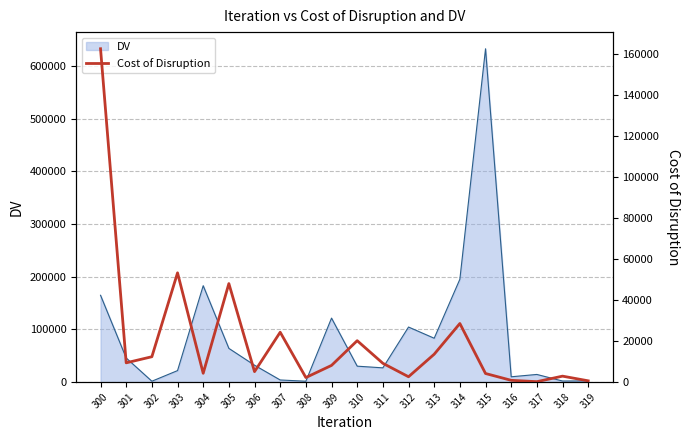

Which category has the highest value across all series?

300